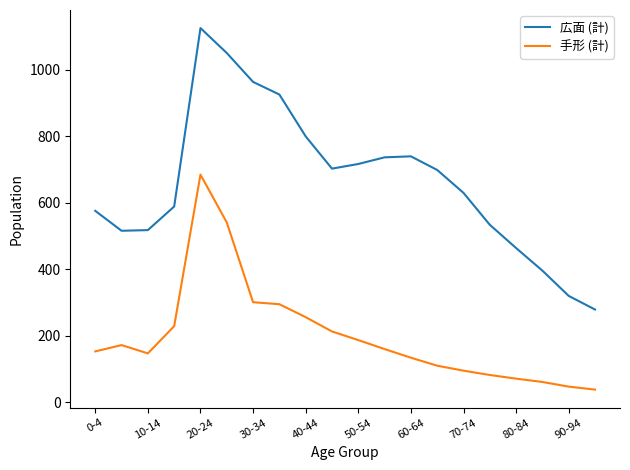

What is the maximum value shown in the chart?

1126